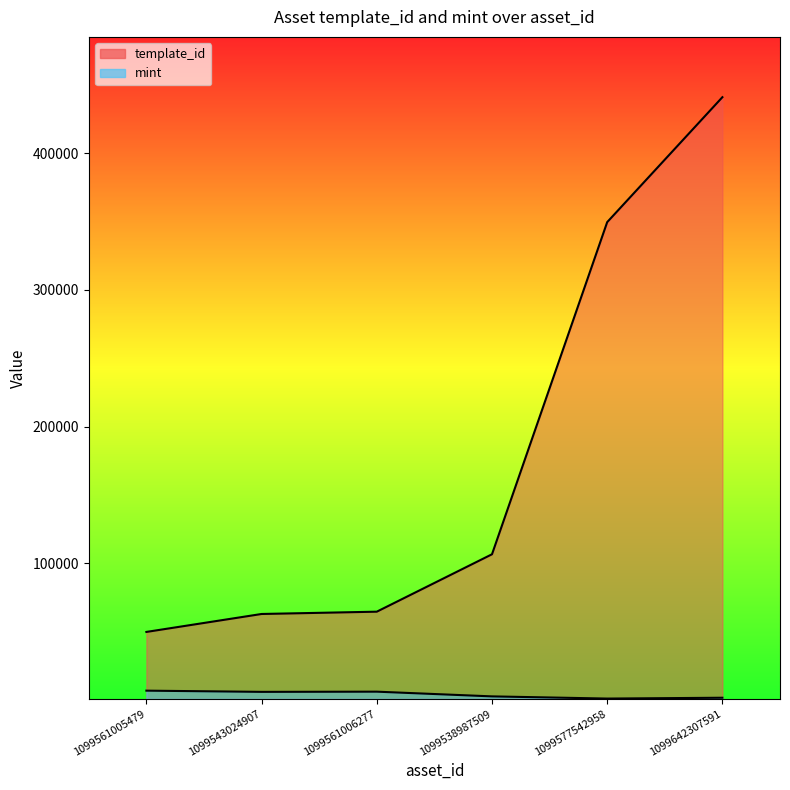

What is the value of the mint point at the 5th from the left?

1121